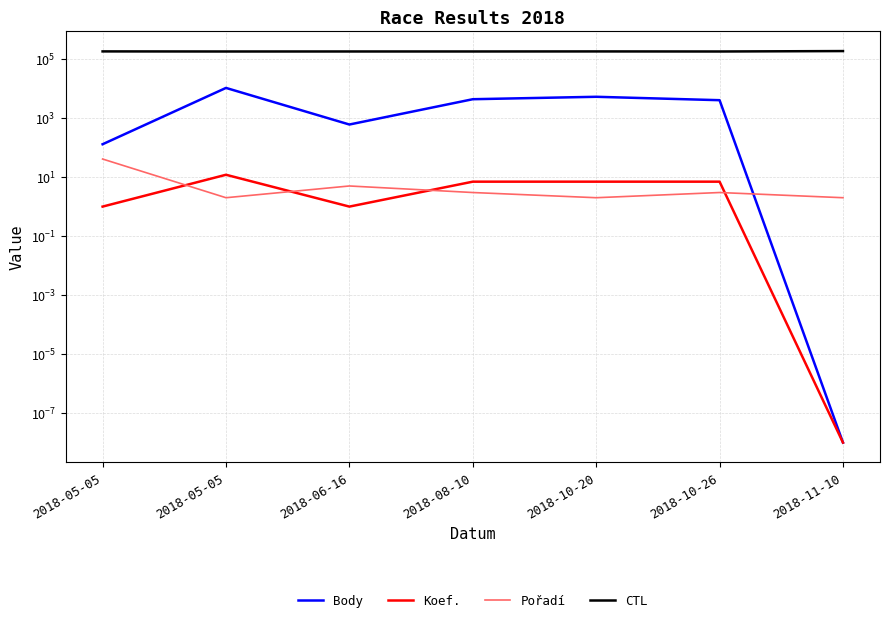

What are all the series names shown in the legend?

Body, Koef., Pořadí, CTL